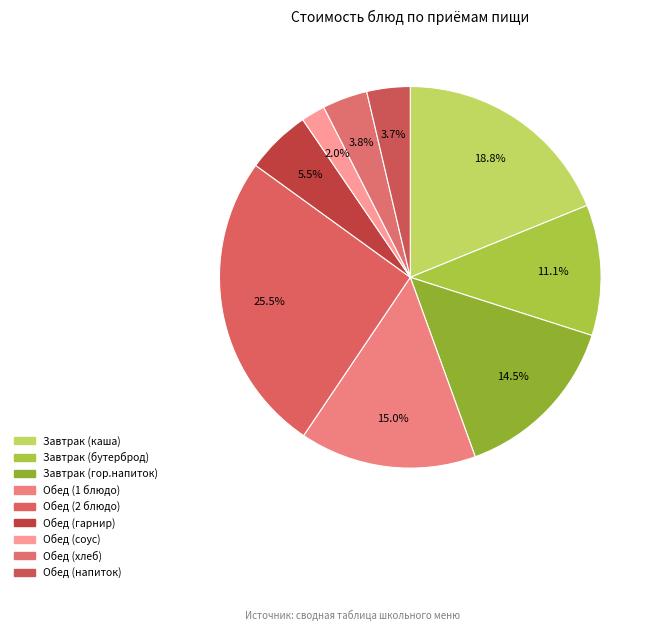

Which slice is the largest?

Обед (2 блюдо)